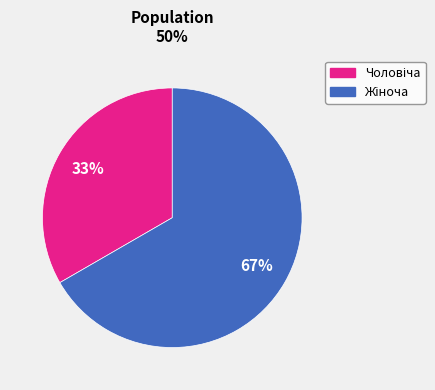

How many segments does this pie chart have?

2